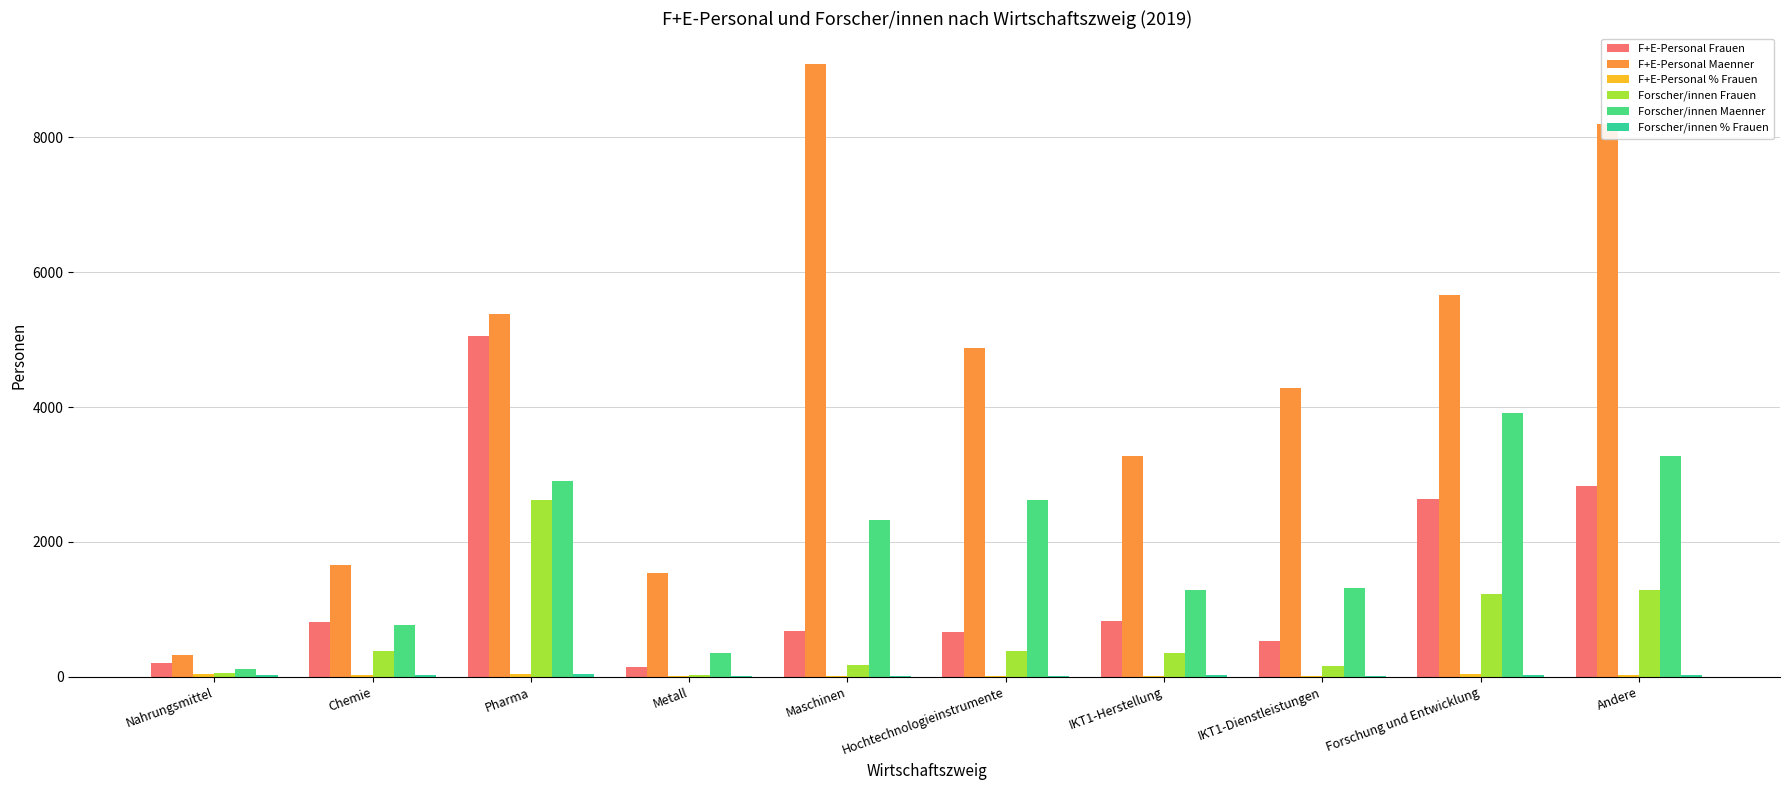

Reading left to right, transcribe all the data shown in this chart.

F+E-Personal Frauen: 209.2	808.9	5049.2	142.4	674.6	665.0	825.0	539.5	2644.3	2829.0
F+E-Personal Maenner: 325.6	1665.2	5376.5	1540.7	9088.6	4867.6	3279.7	4279.2	5667.5	8191.2
F+E-Personal % Frauen: 36.1	33.6	49.8	8.2	7.7	16.9	19.8	14.3	36.3	29.4
Forscher/innen Frauen: 64.7	379.6	2624.3	32.5	178.5	386.8	355.8	161.7	1223.9	1282.4
Forscher/innen Maenner: 122.6	772.5	2910.6	357.4	2330.6	2626.0	1281.7	1314.3	3905.2	3267.0
Forscher/innen % Frauen: 34.5	33.0	47.4	8.3	7.1	12.8	21.7	11.0	23.9	28.2